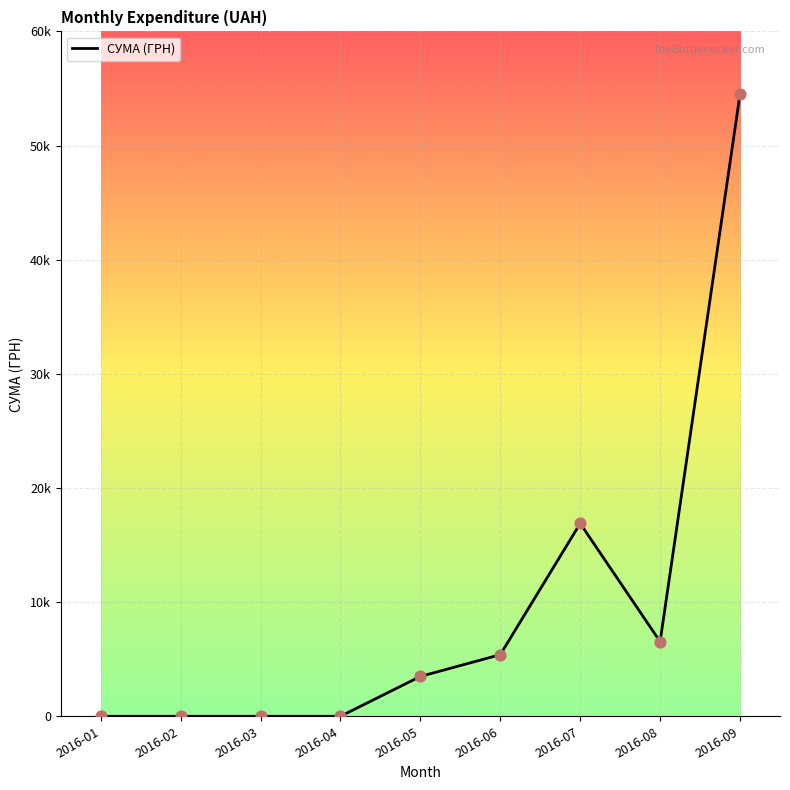

Approximately how many times larger is the value at 2016-09 compared to 2016-07?

3.2